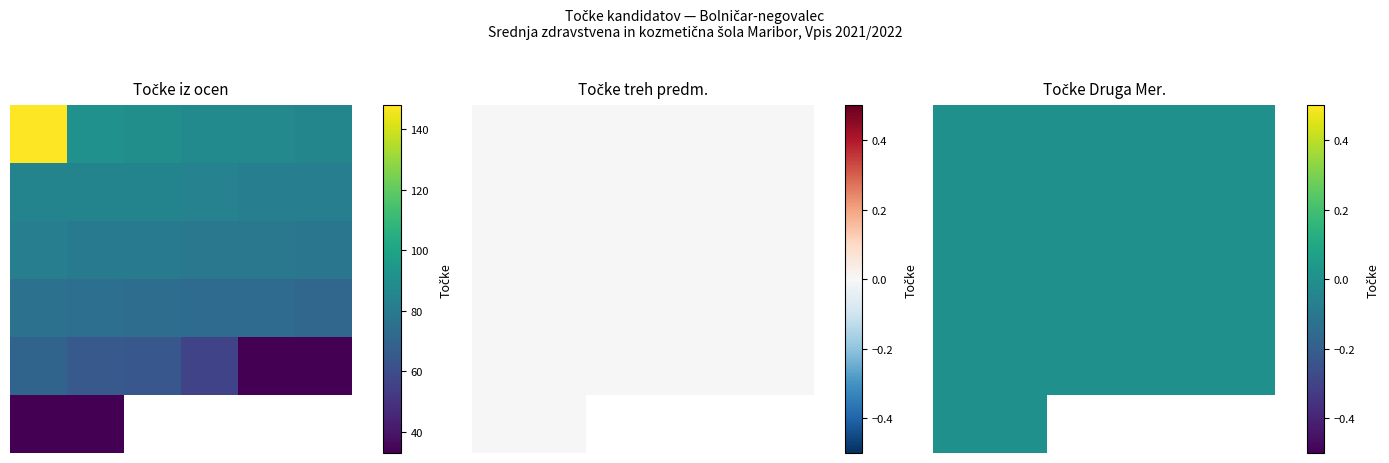

At 26, list the series in order from largest to smallest.

Točke iz ocen, Točke treh predm., Točke Druga Mer.